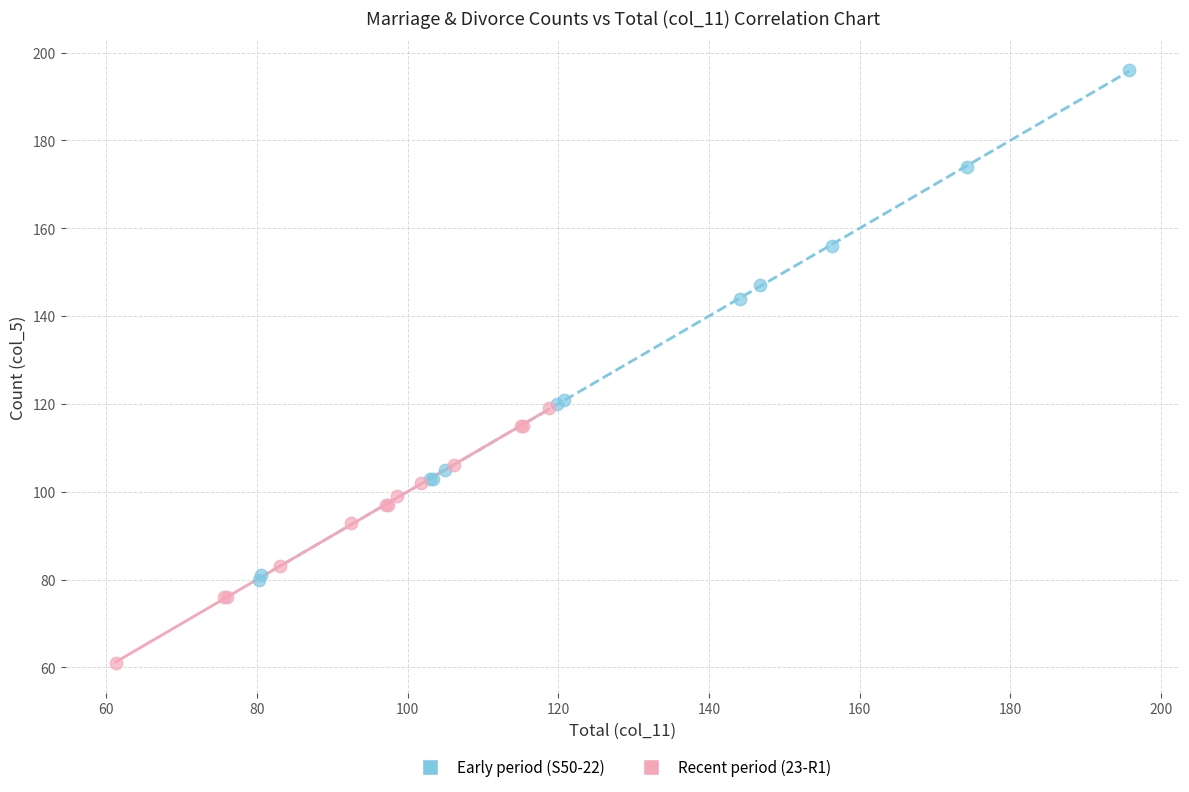

Which series contains the lowest Y value?

Recent period (23-R1)